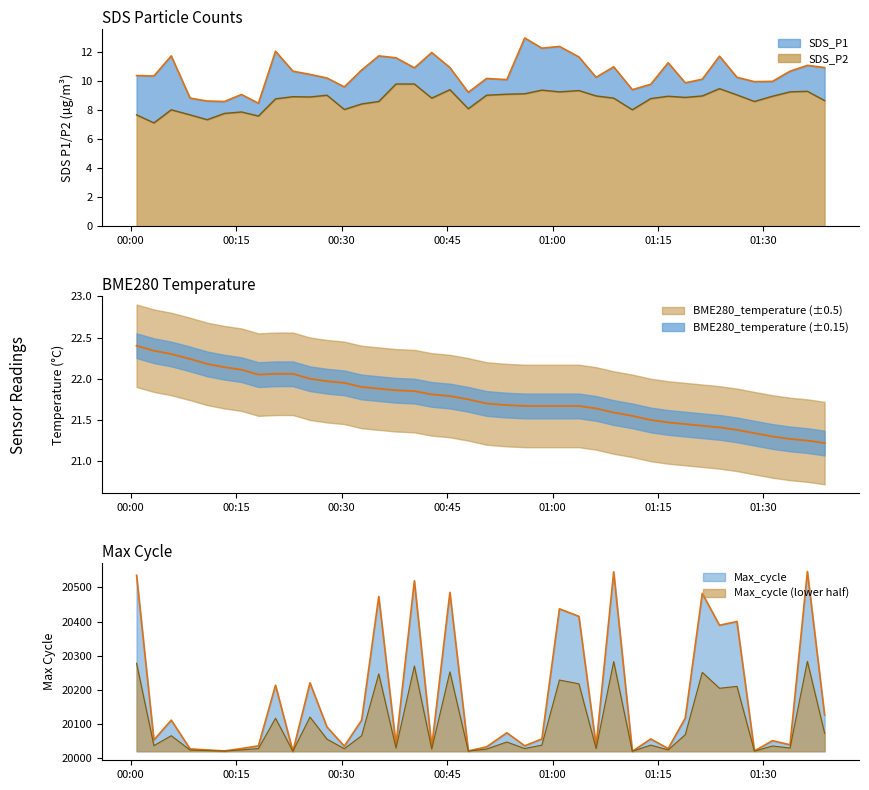

What is the label of the 26th point from the left?

2023/07/09 01:03:45